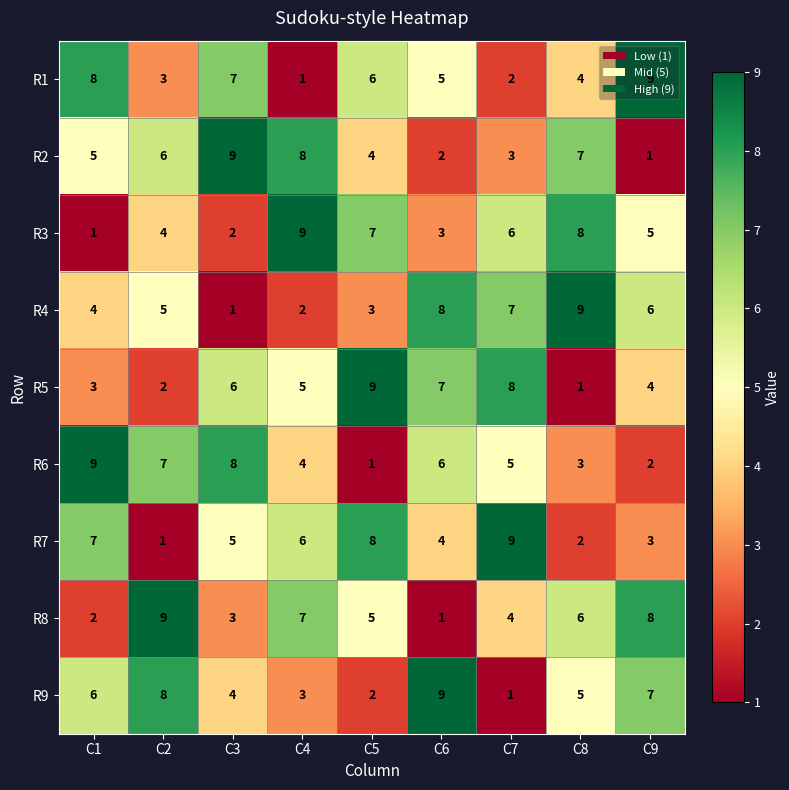

What is the maximum value for R3?

9